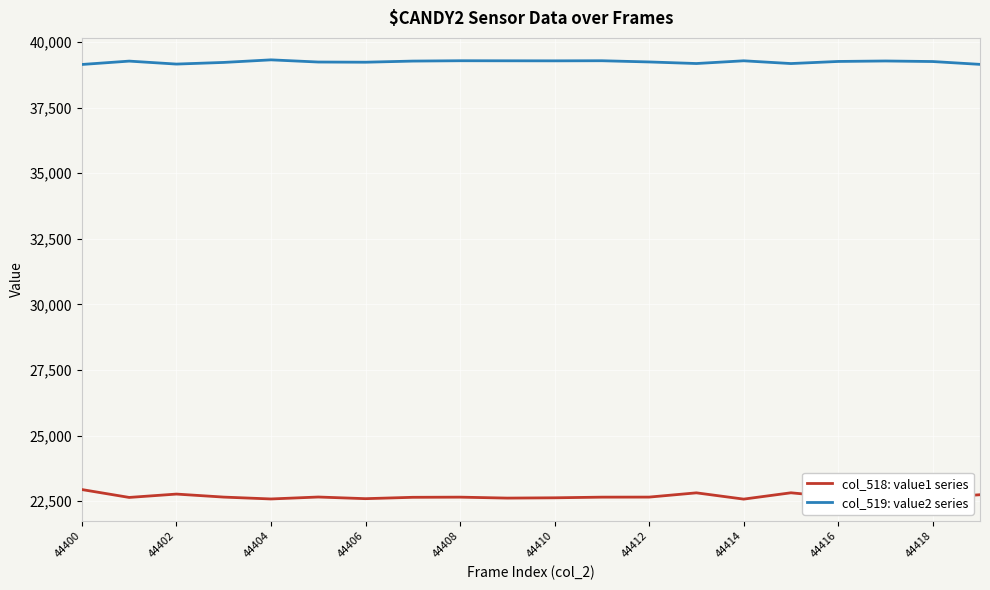

Which series has the largest total across all categories?

col_519: value2 series